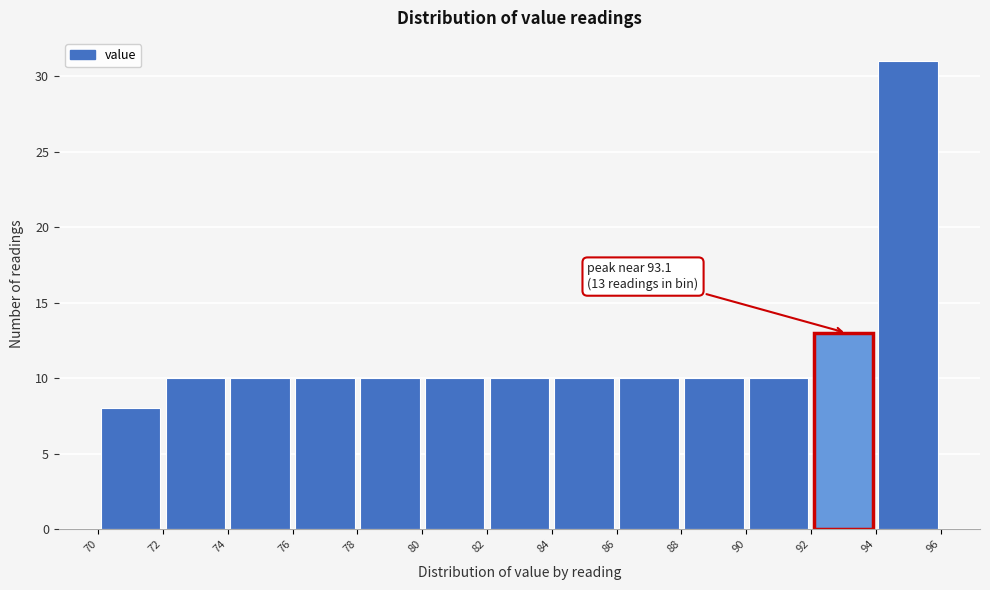

Which range on the x-axis has the tallest bar?

94 to 96